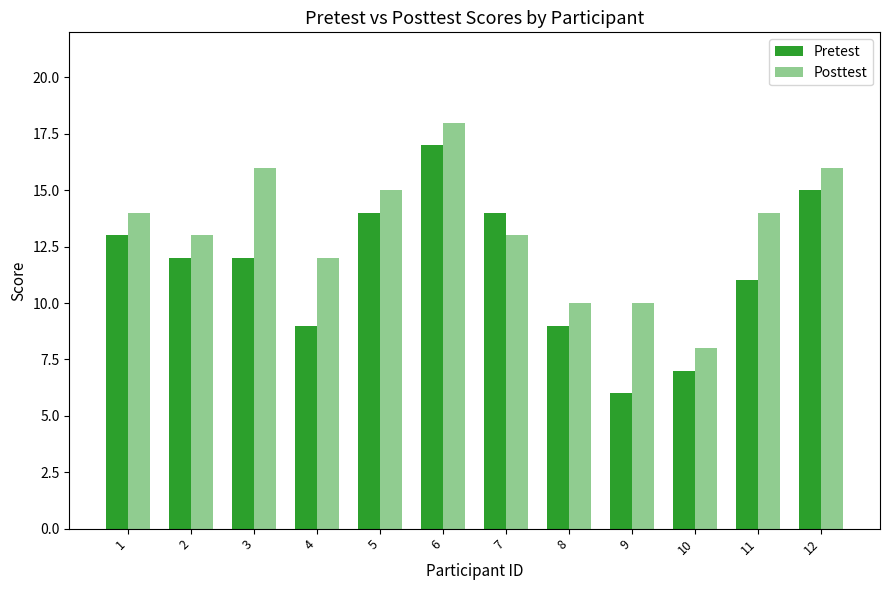

What is the sum of the Pretest values at 12 and 6?

32